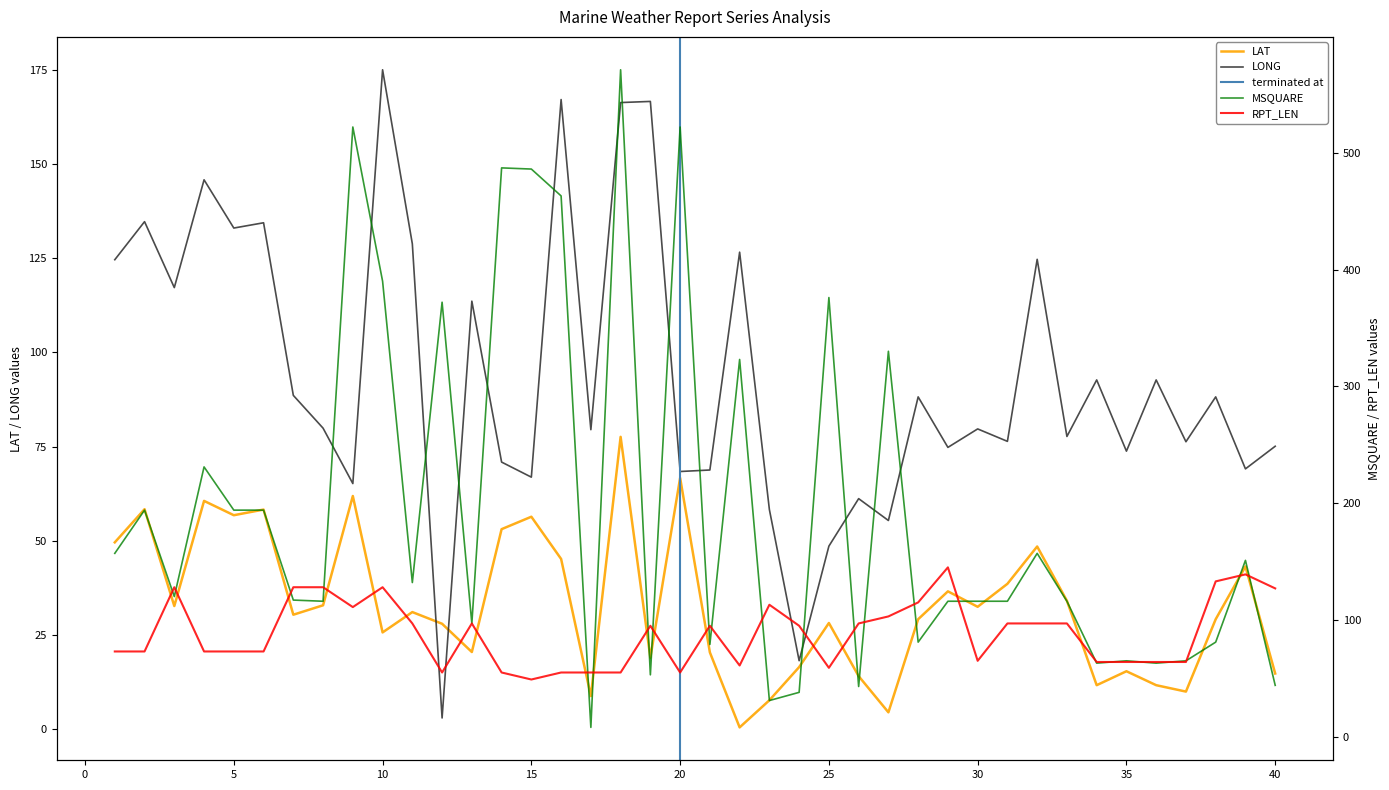

What is the value of the LAT point at the 37th from the left?

10.0